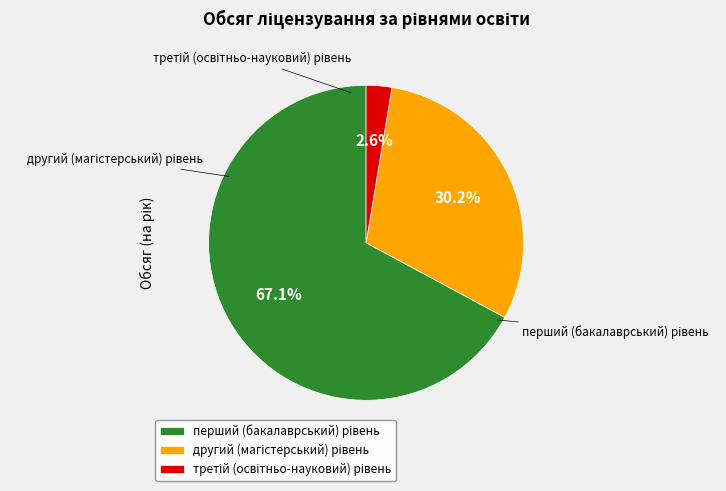

What percentage is the перший (бакалаврський) рівень slice, to the nearest percent?

67%